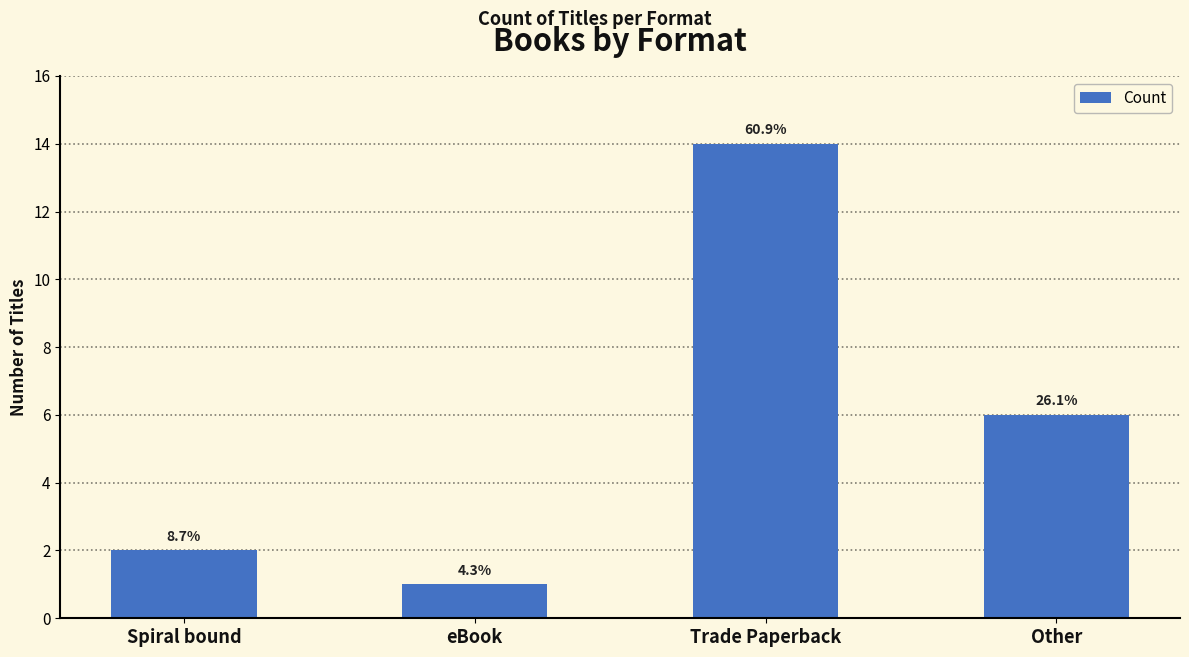

Reading right to left, extract all data points from this chart.

6	14	1	2